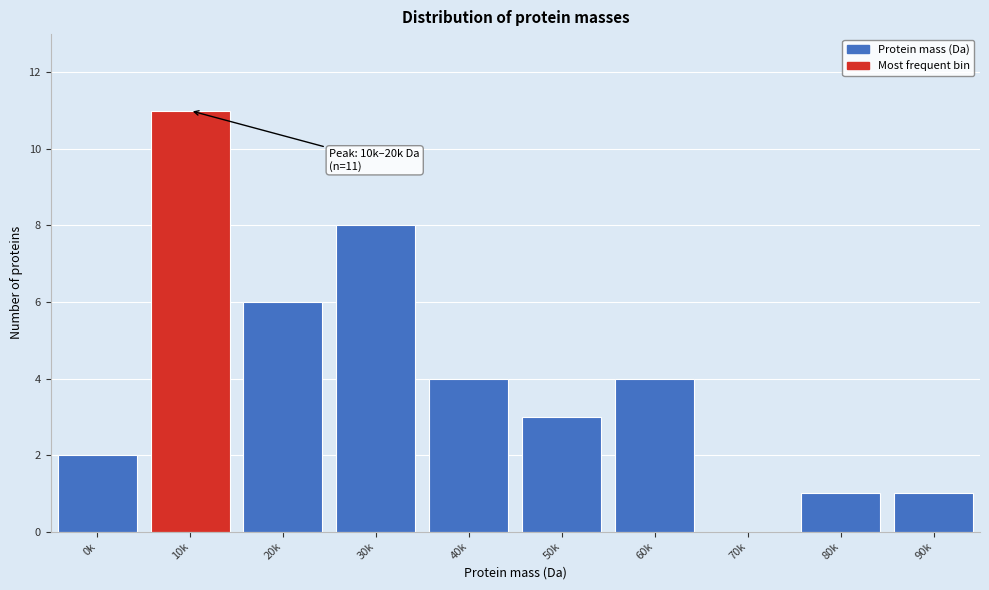

Reading left to right, extract all data points from this chart.

0k=2	10k=11	20k=6	30k=8	40k=4	50k=3	60k=4	70k=0	80k=1	90k=1